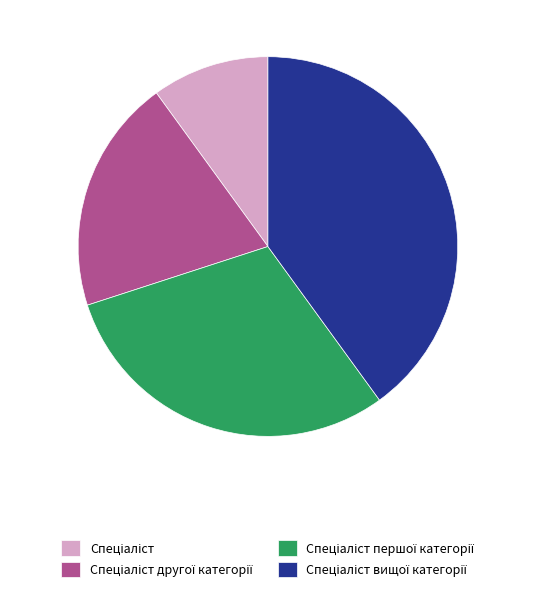

Count the number of slices in the pie.

4